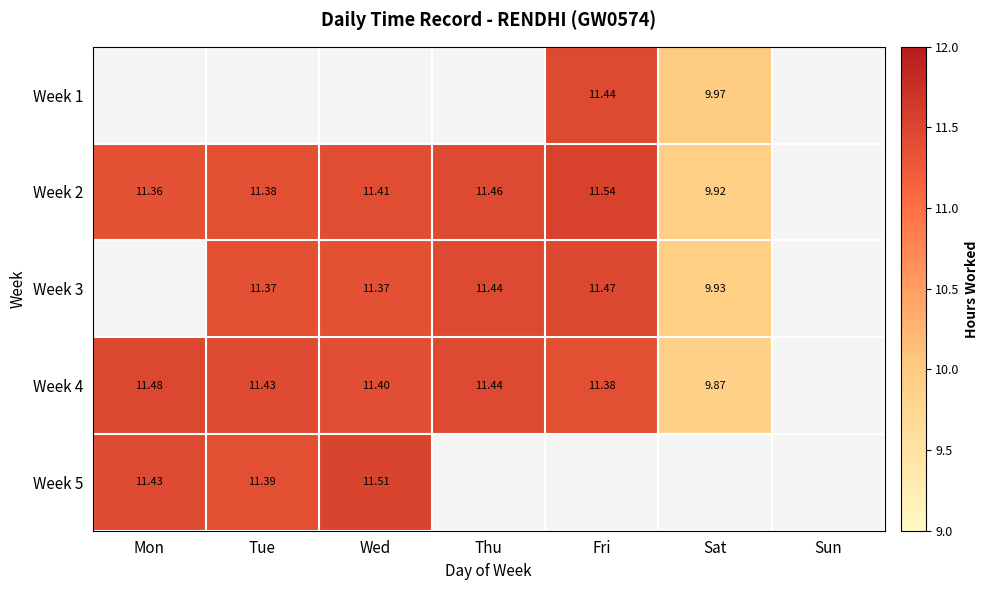

Is the value of Week 3 at Tue greater than the value of Week 4 at Tue?

No